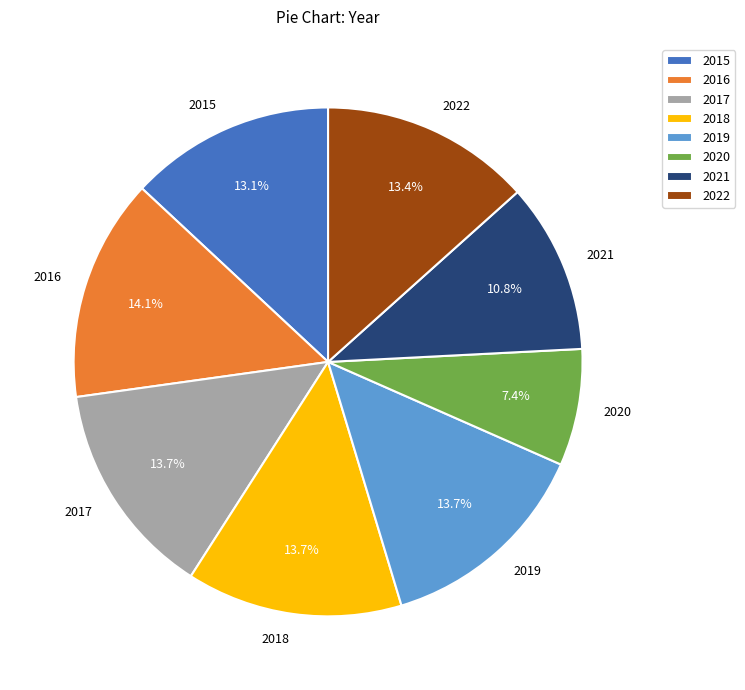

What percentage do 2021 and 2022 together represent?

24.2%